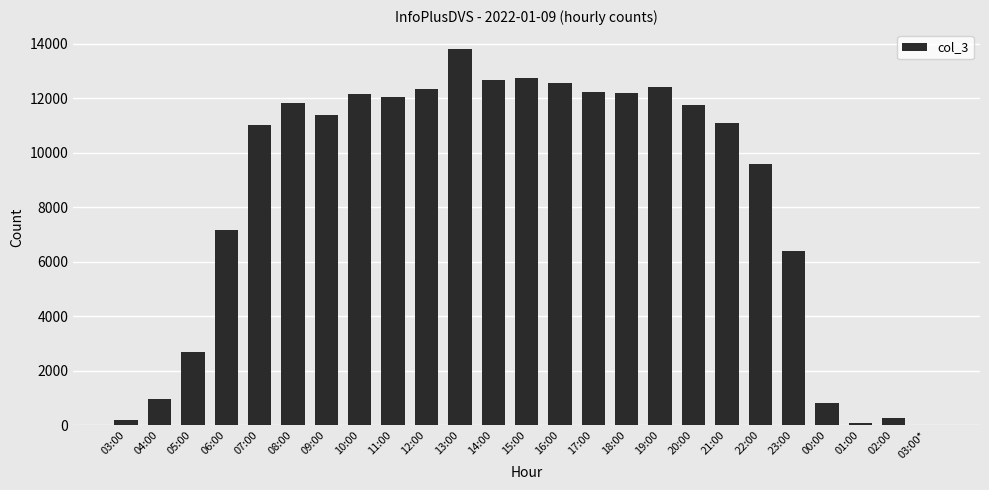

What is the greatest value displayed?

13820